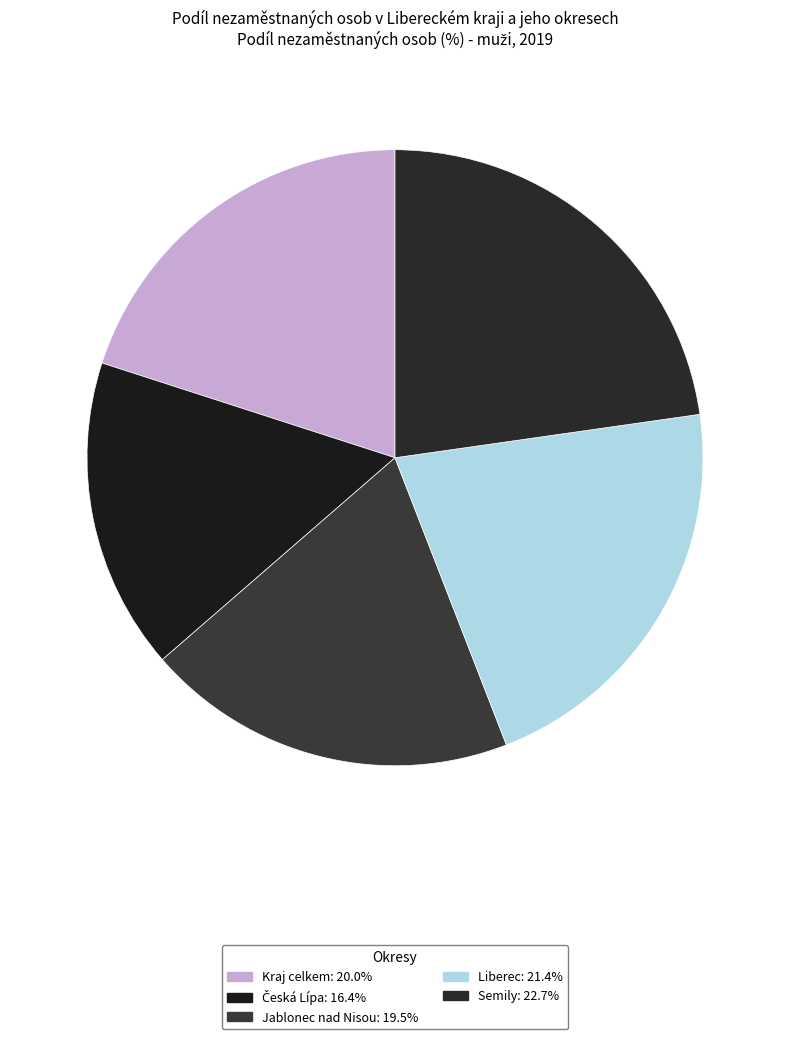

Is there a majority slice in this chart?

No